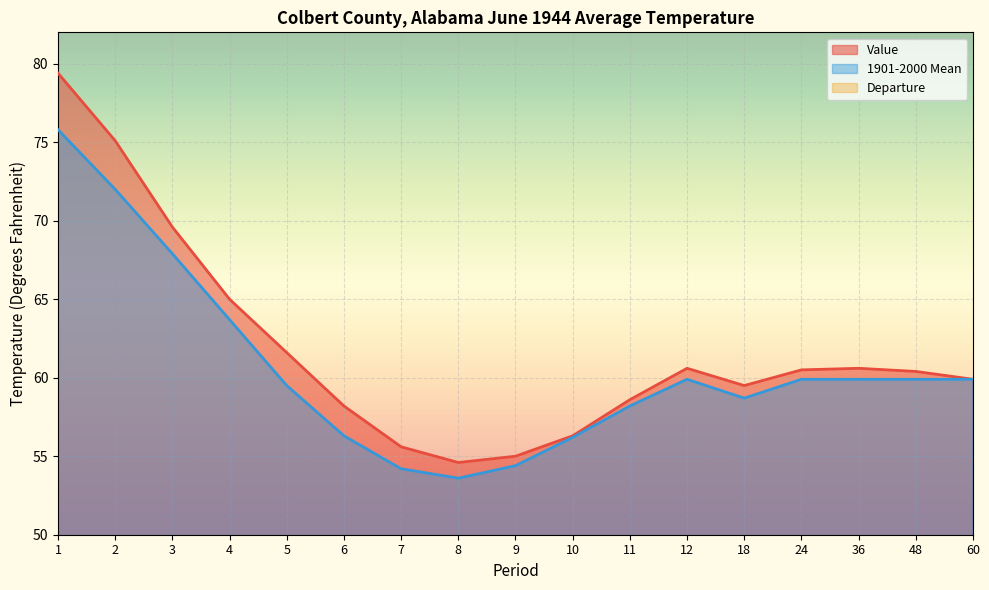

True or false: Value and Departure cross at least once.

False